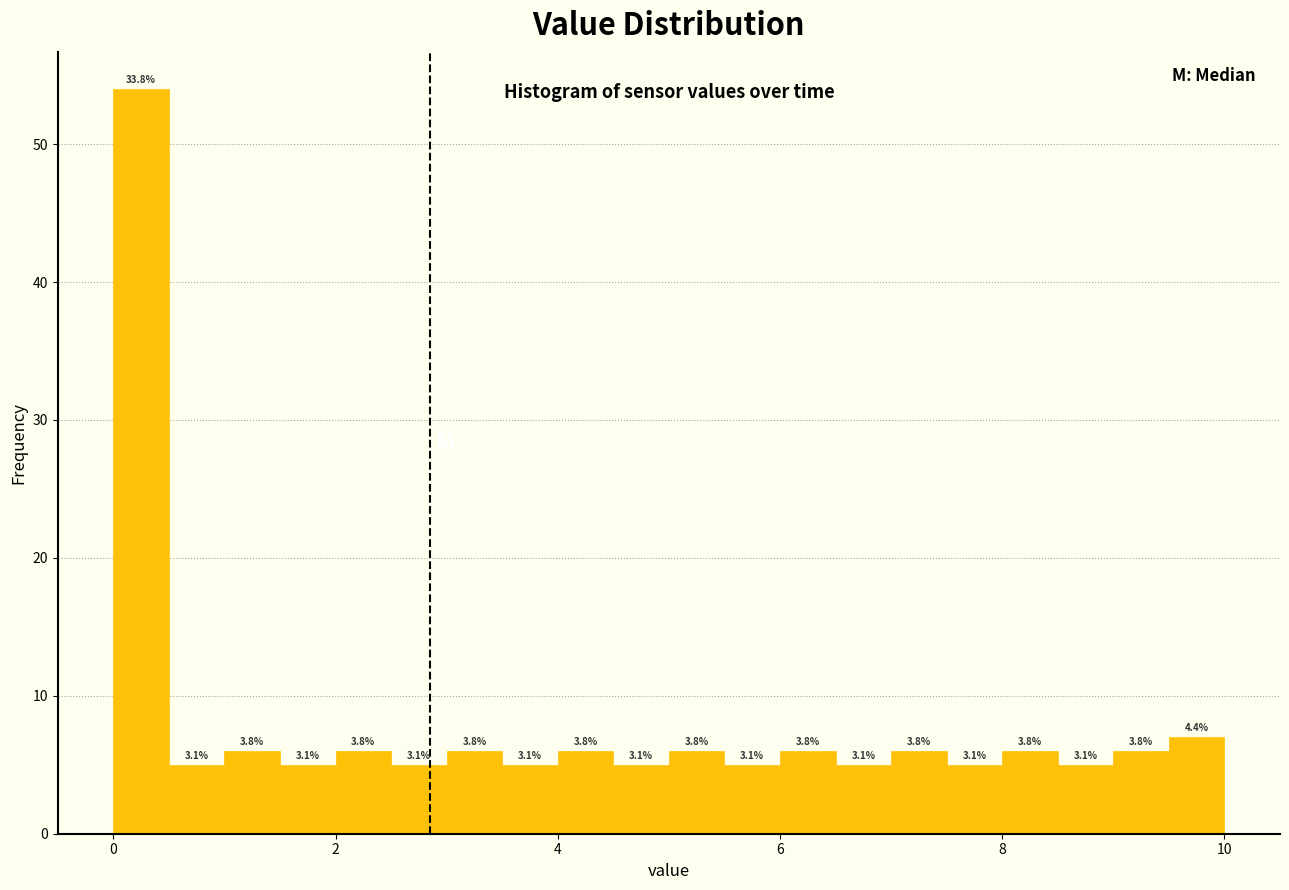

Read against the x-axis, roughly where is the centre of the tallest bar?

0.2